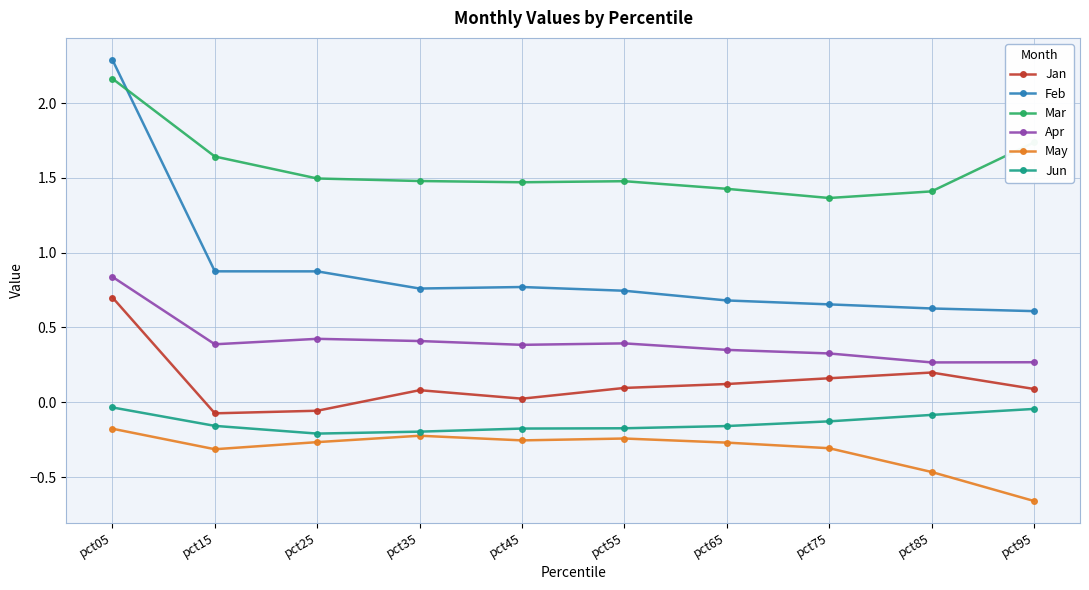

Which series has the largest range (max minus min)?

Feb